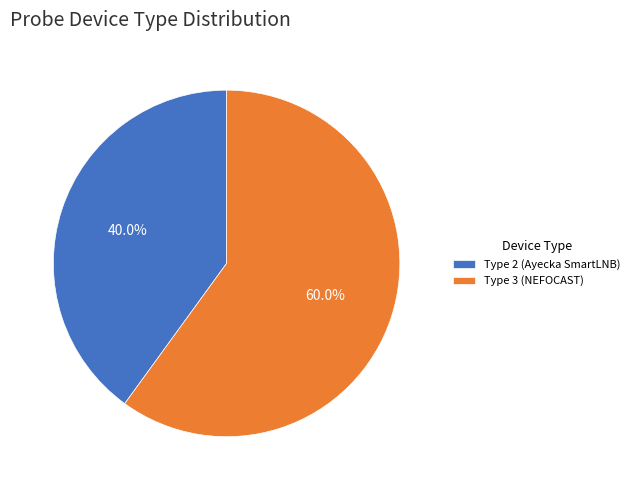

Is Type 3 (NEFOCAST) the majority of the pie?

Yes